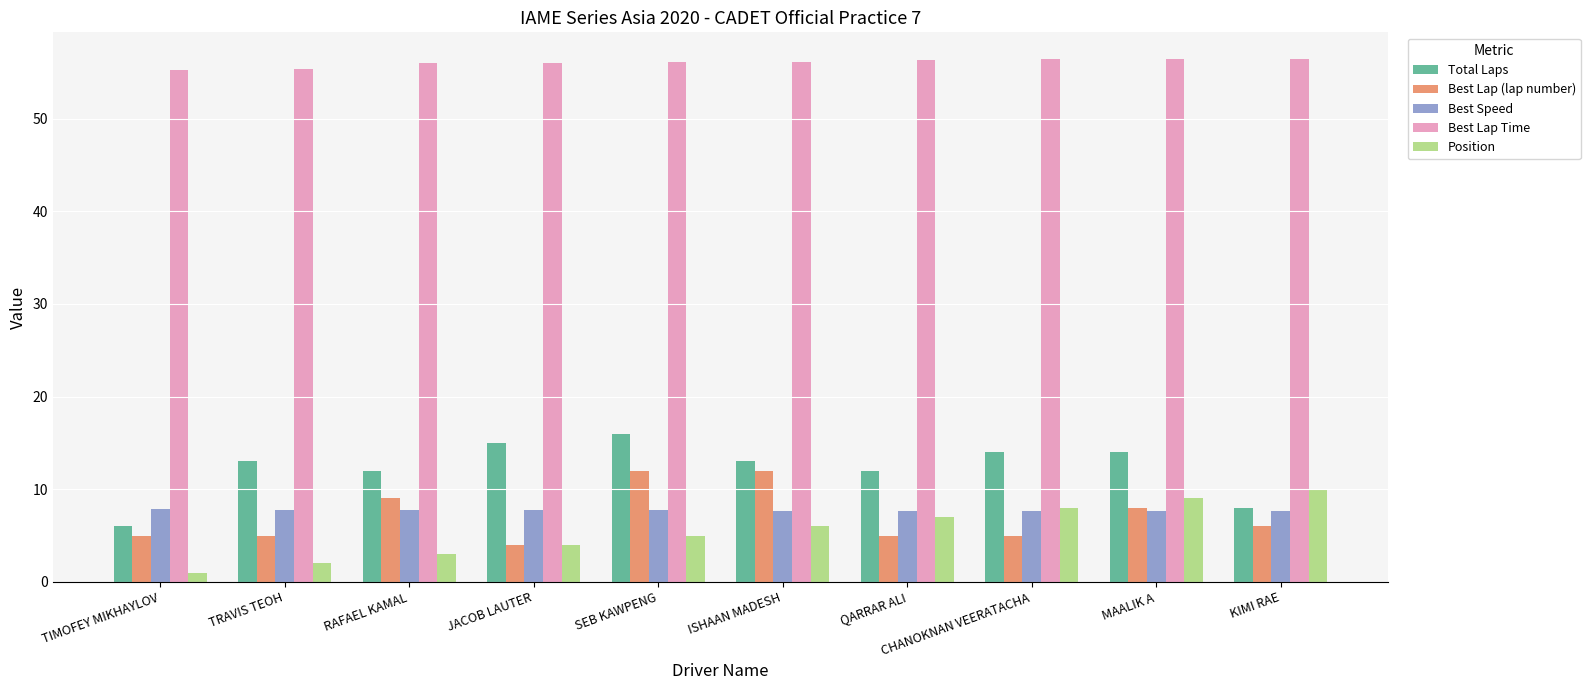

What is the greatest value displayed?

56.5